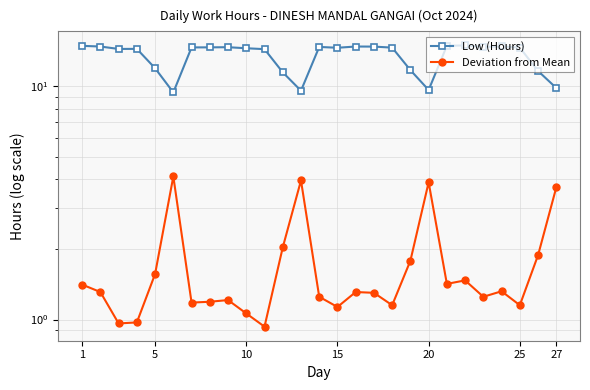

True or false: Low (Hours) and Deviation from Mean intersect in this chart.

False